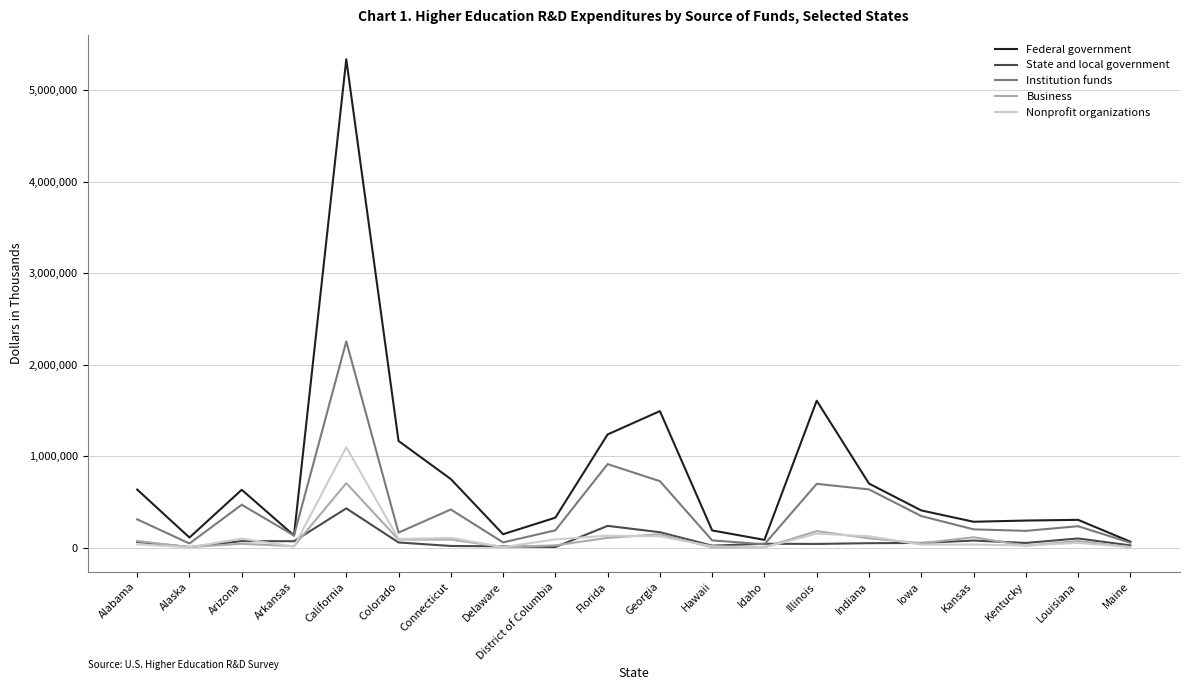

List the series in order of their peak value, highest first.

Federal government, Institution funds, Nonprofit organizations, Business, State and local government